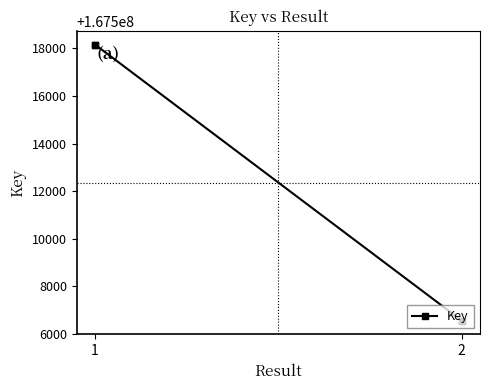

How many lines are shown in the chart?

1